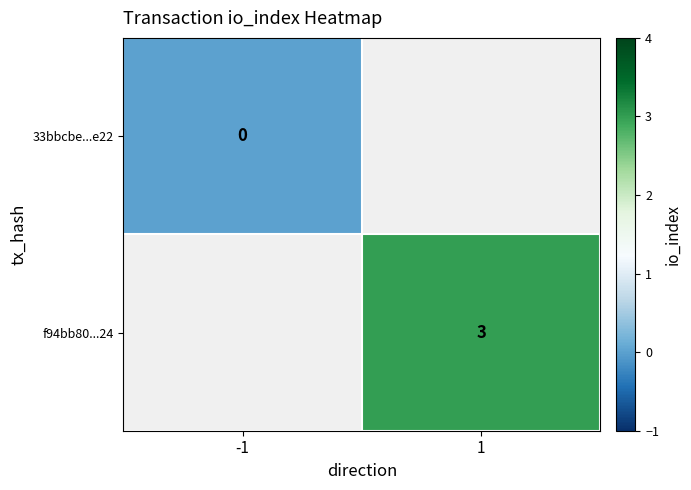

How many series are shown in this chart?

2